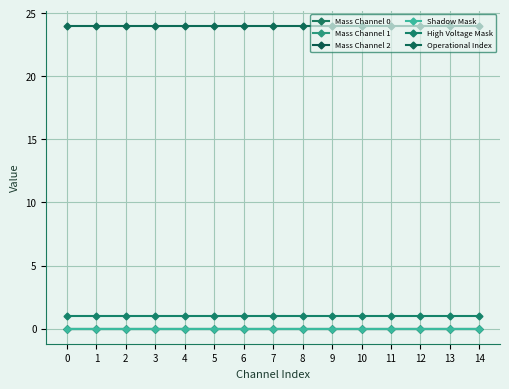

True or false: Mass Channel 0 and Mass Channel 2 cross at least once.

False